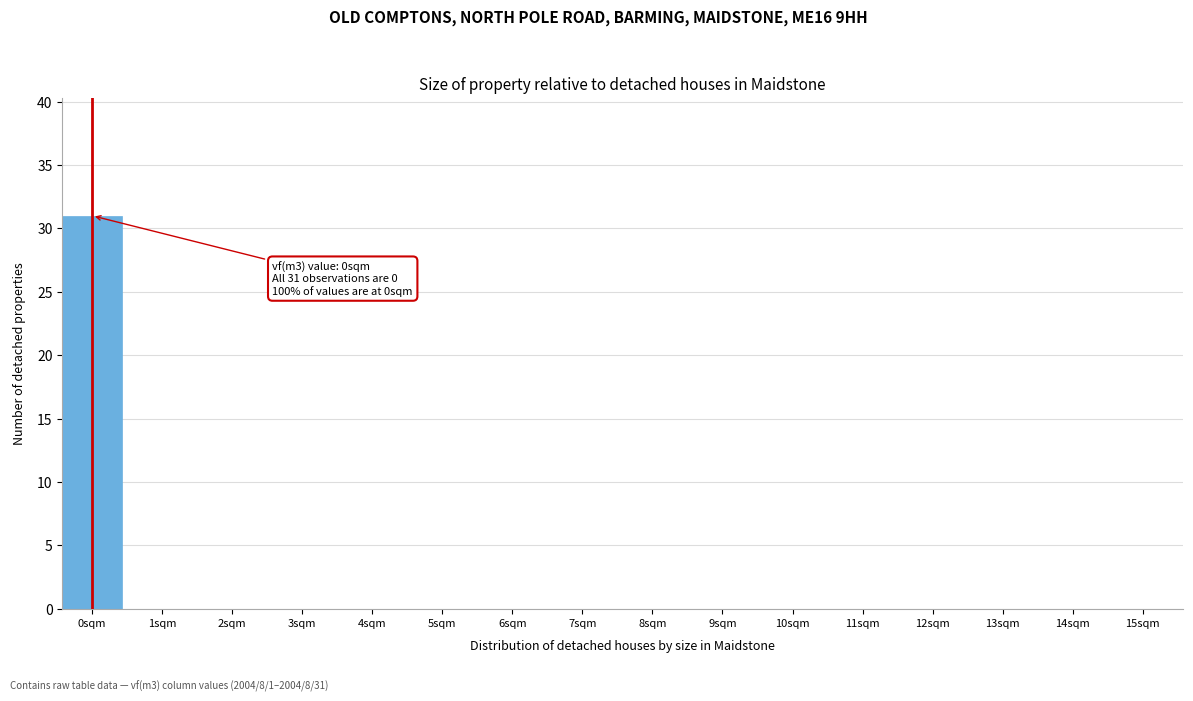

Reading left to right, list all the values displayed in this chart.

0sqm=31	1sqm=0	2sqm=0	3sqm=0	4sqm=0	5sqm=0	6sqm=0	7sqm=0	8sqm=0	9sqm=0	10sqm=0	11sqm=0	12sqm=0	13sqm=0	14sqm=0	15sqm=0